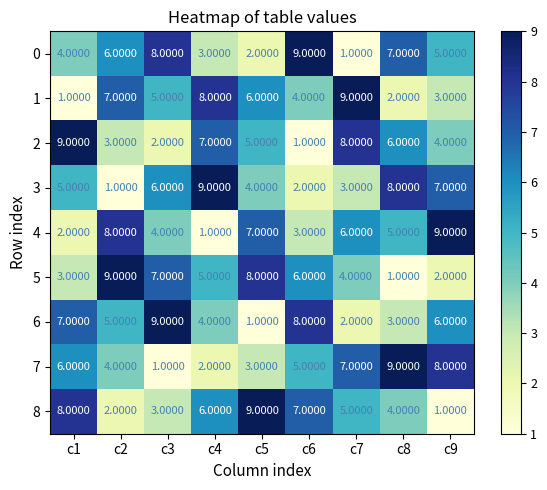

What is the total value across all series at c5?

45